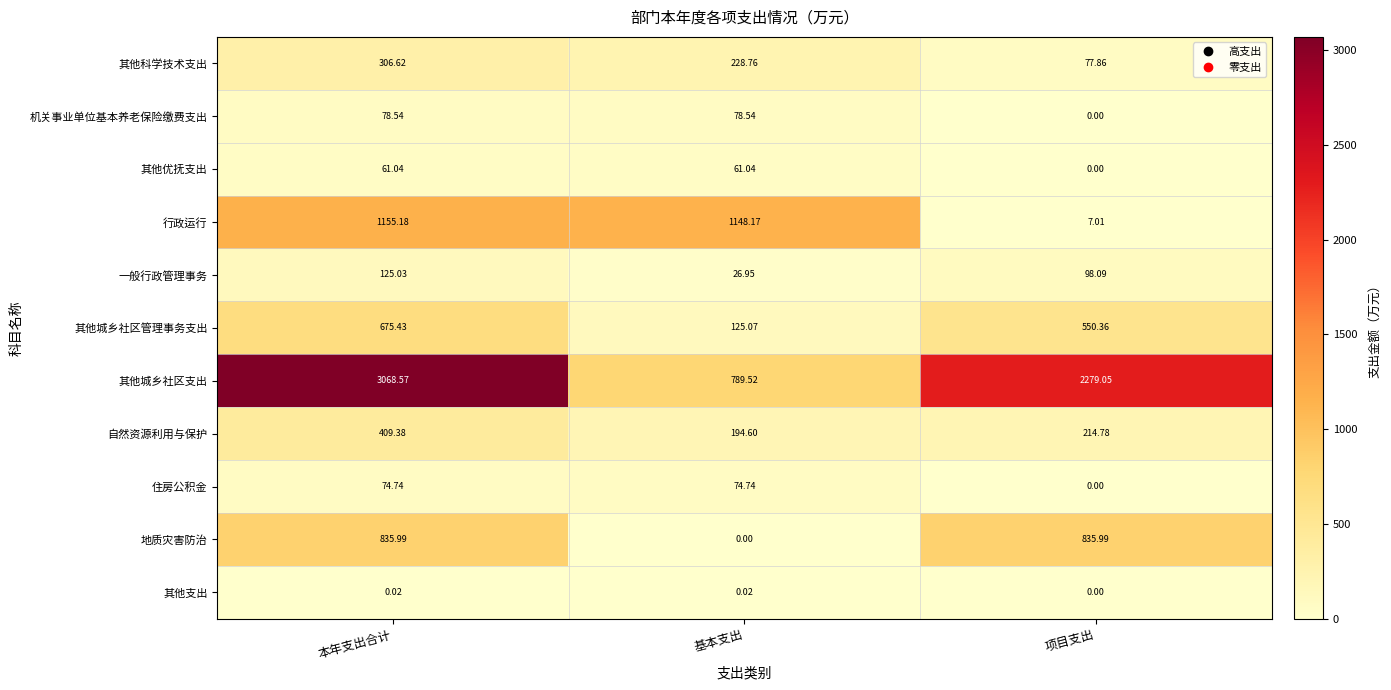

What is the spread (max minus min) of values at 项目支出?

2279.1